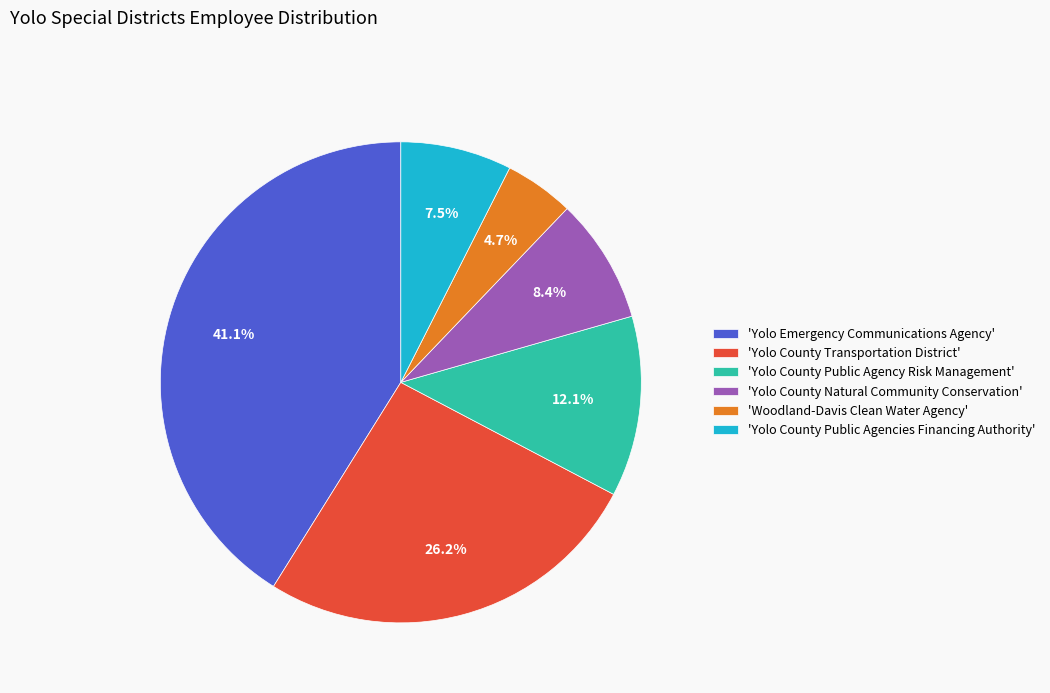

How much of the chart is everything except 'Woodland-Davis Clean Water Agency'?

95.3%